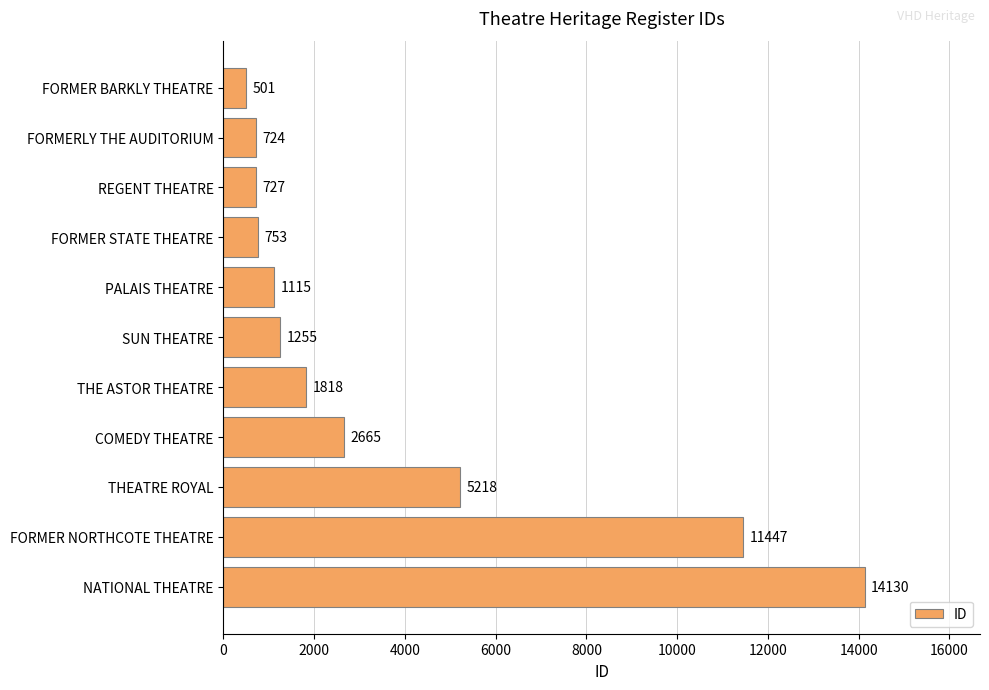

What is the sum of all values?

40353